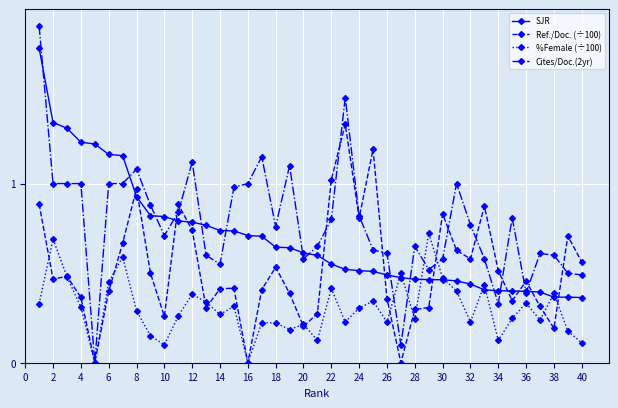

List the series in order of their peak value, lowest first.

%Female (÷100), Ref./Doc. (÷100), SJR, Cites/Doc.(2yr)